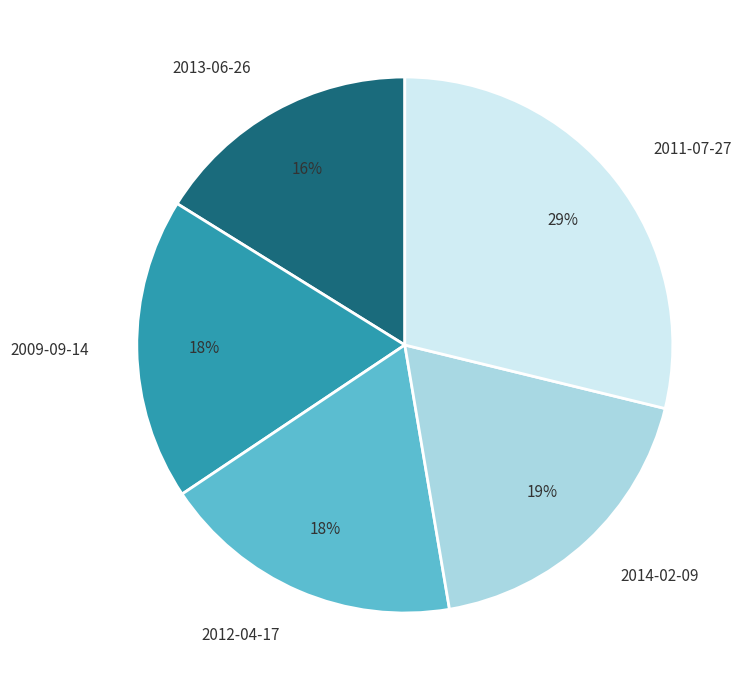

To the nearest percent, what is the combined percentage of 2014-02-09 and 2013-06-26?

35%